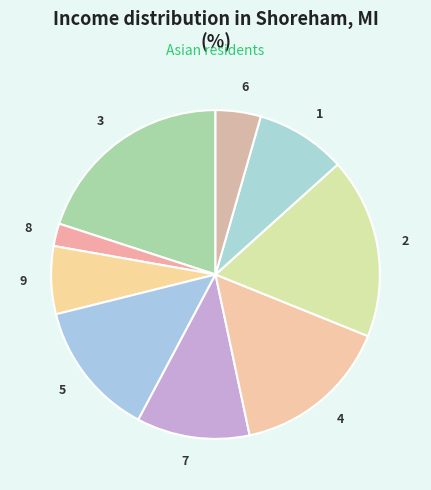

Is it true that 3 is 20% of the pie?

True